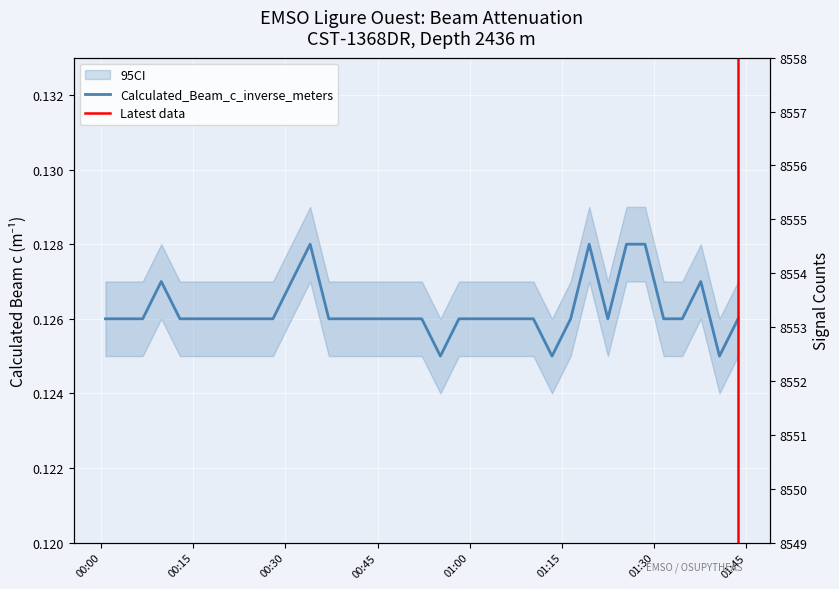

At how many categories does at least one series exceed 3597?

35